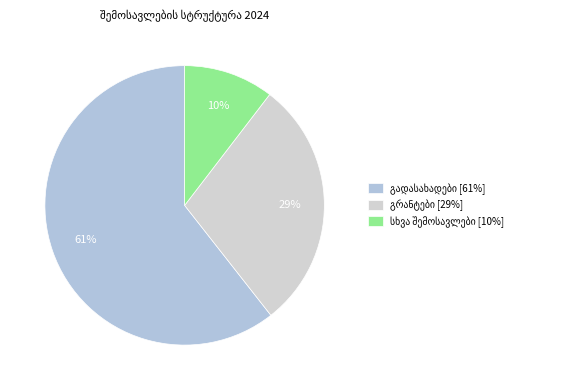

Count the number of slices in the pie.

3